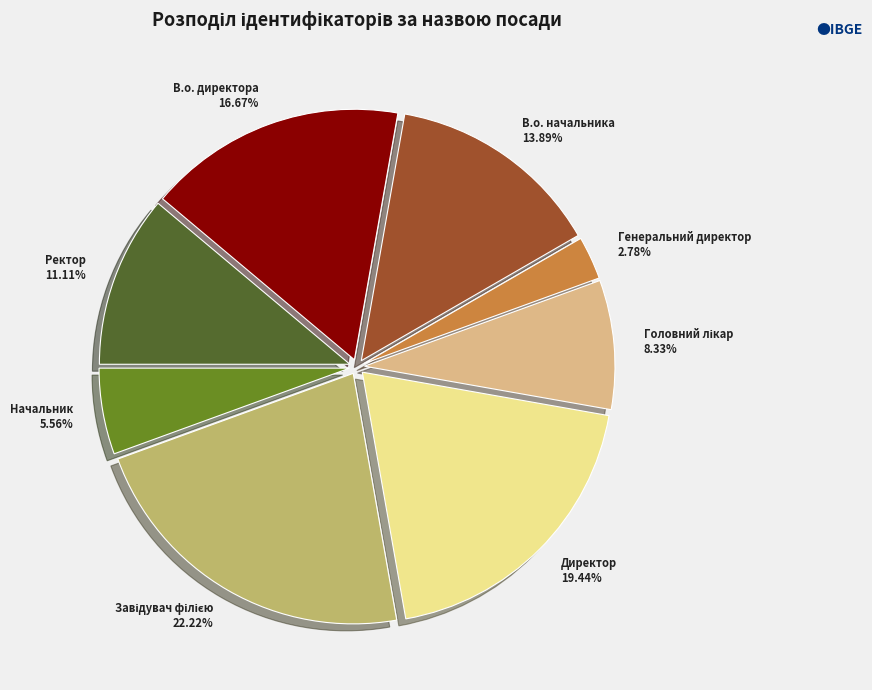

Which has a higher value, В.о. начальника or Генеральний директор?

В.о. начальника